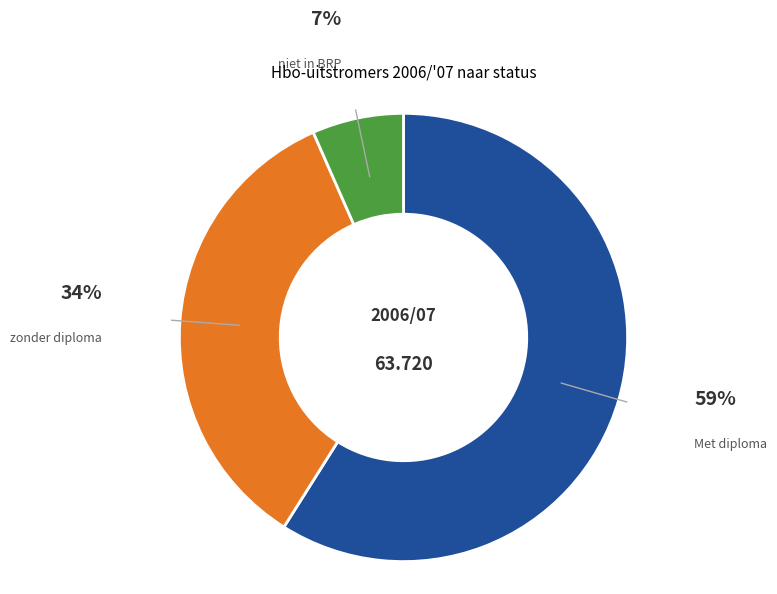

Is there a majority slice in this chart?

Yes